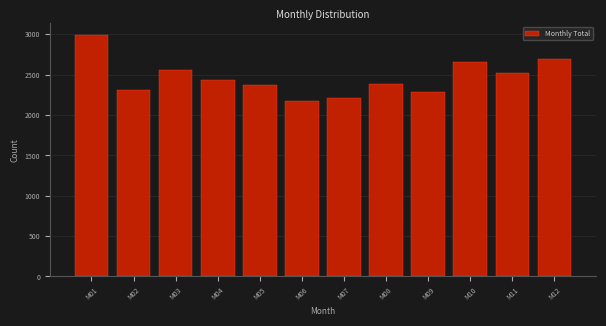

What value does the data have at M01?

2986